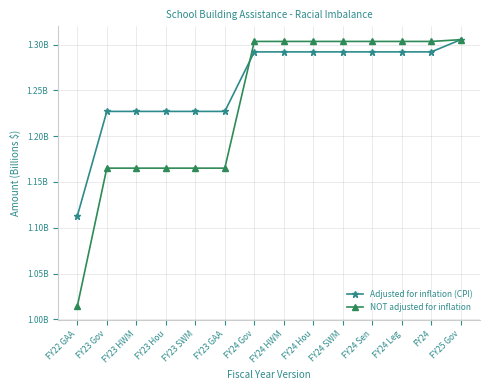

At which category is the sum across all series the highest?

FY25 Gov